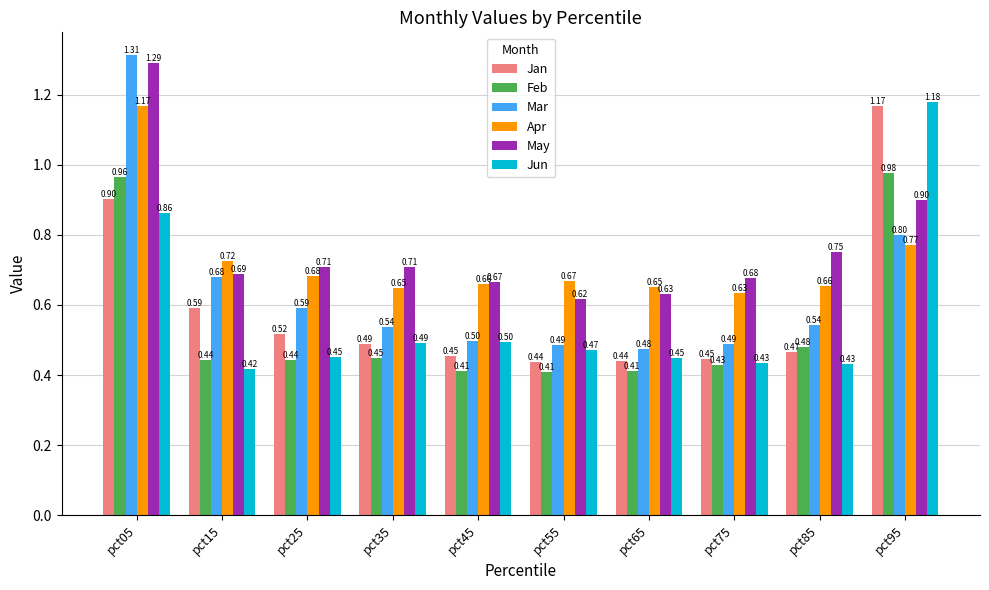

What is the sum of all Jan values?

5.9